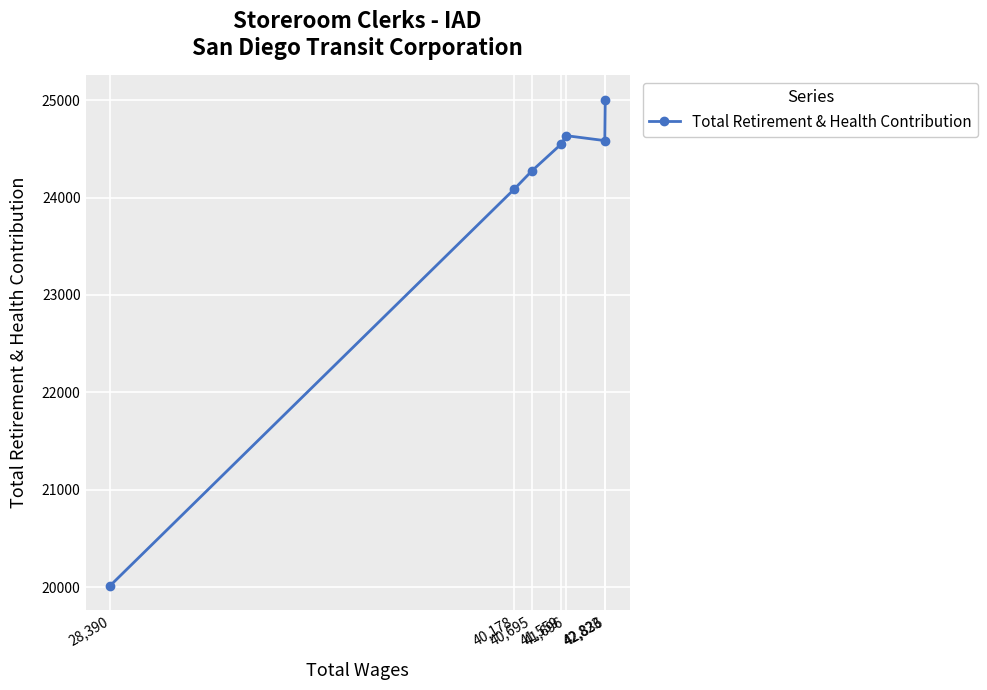

What is the maximum value shown in the chart?

25005